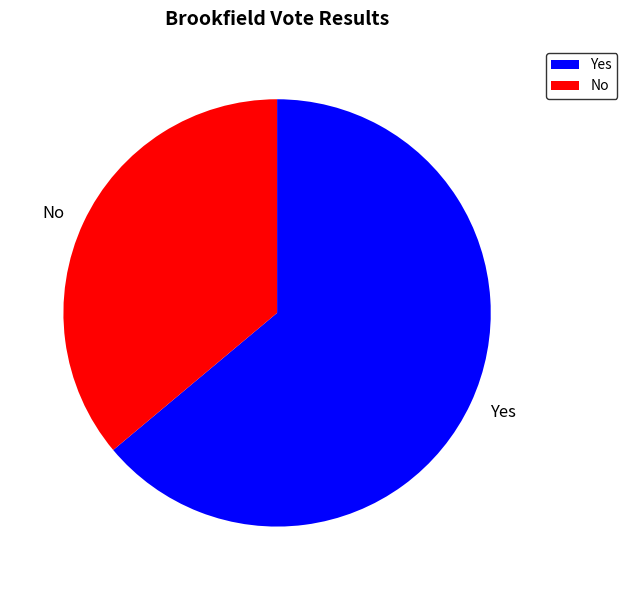

Which category has the biggest portion of the pie?

Yes